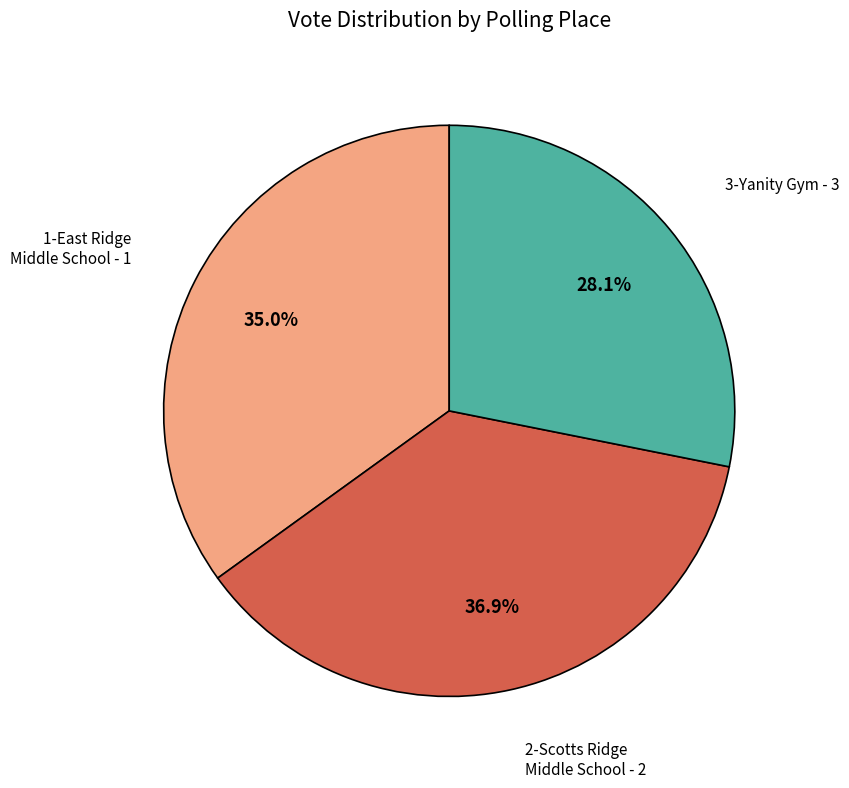

Does any single category account for the majority?

No